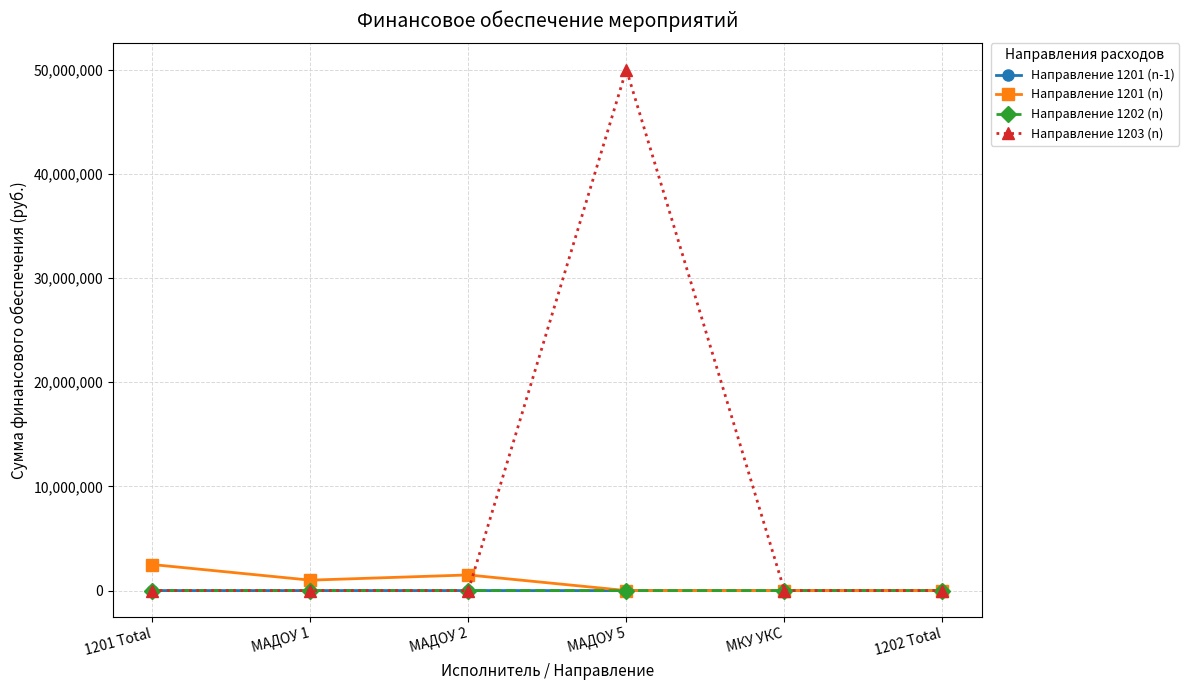

At which category is the sum across all series the highest?

МАДОУ 5